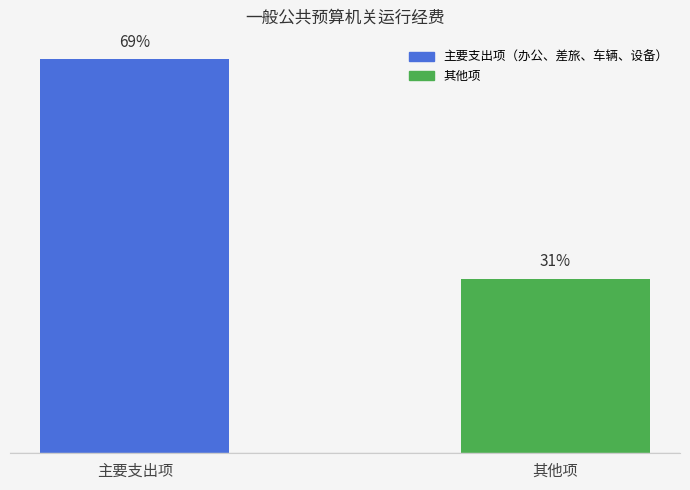

Does the chart contain any negative values?

No